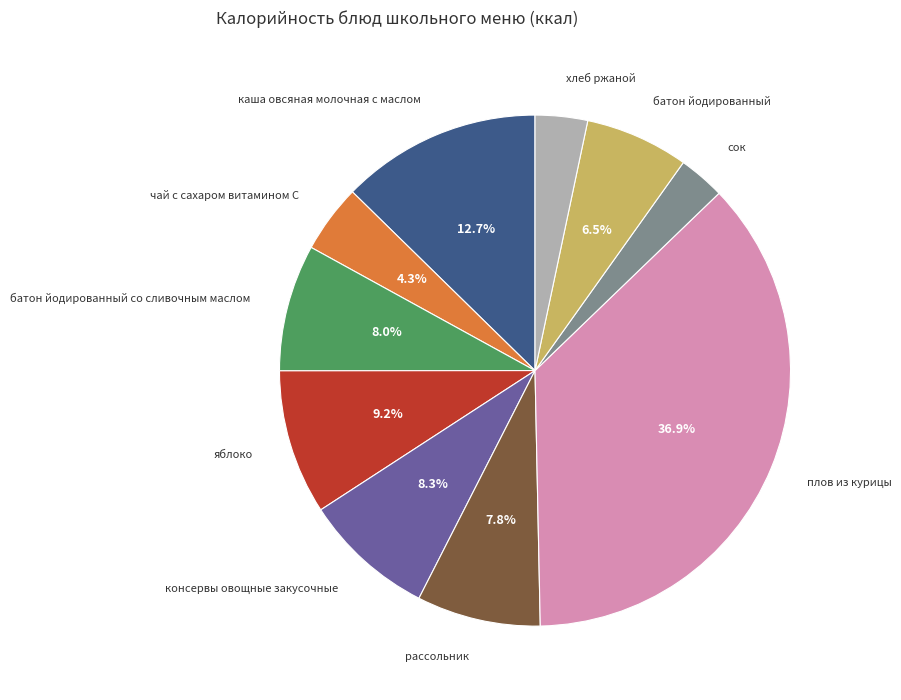

Is there any slice that represents more than half of the pie?

No